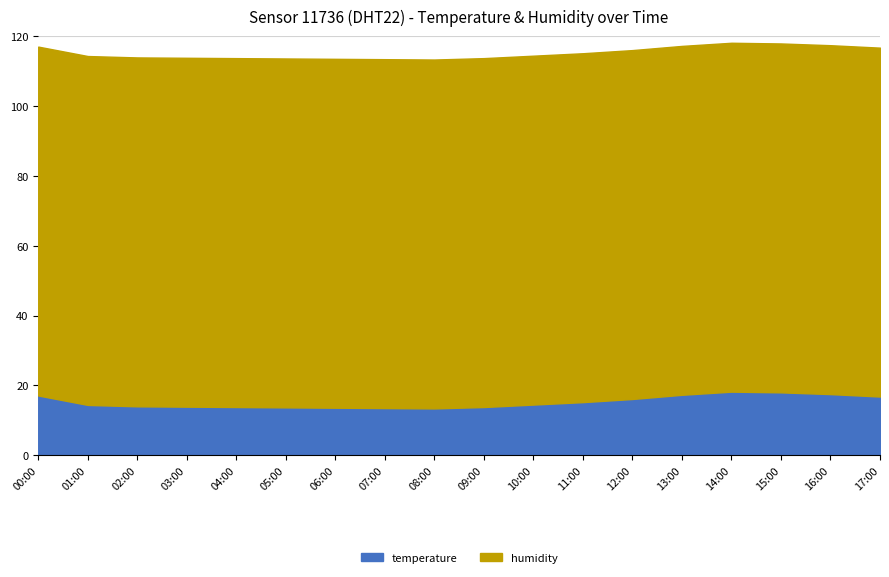

At how many categories does at least one series exceed 24?

18